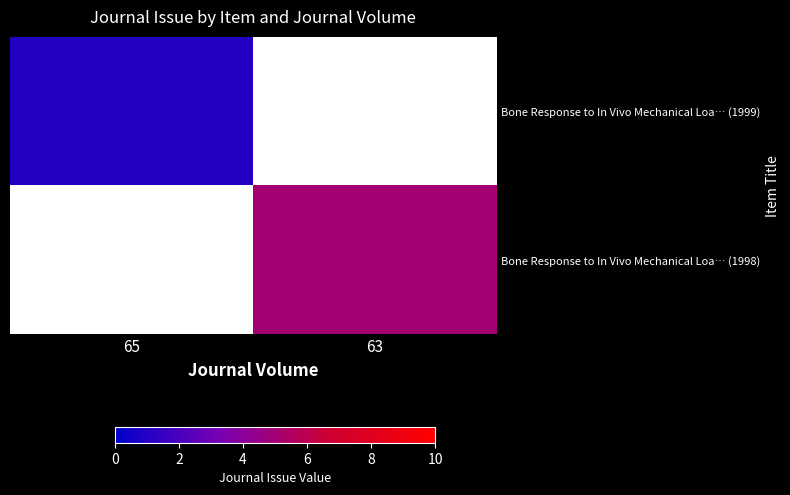

Which label corresponds to the largest value in the chart?

63